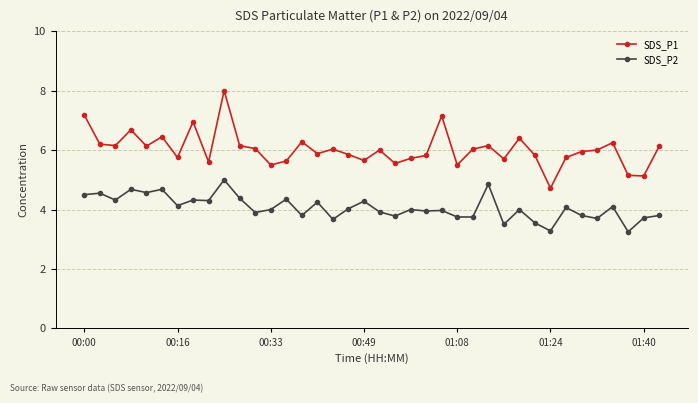

Which series has the widest spread of values?

SDS_P1